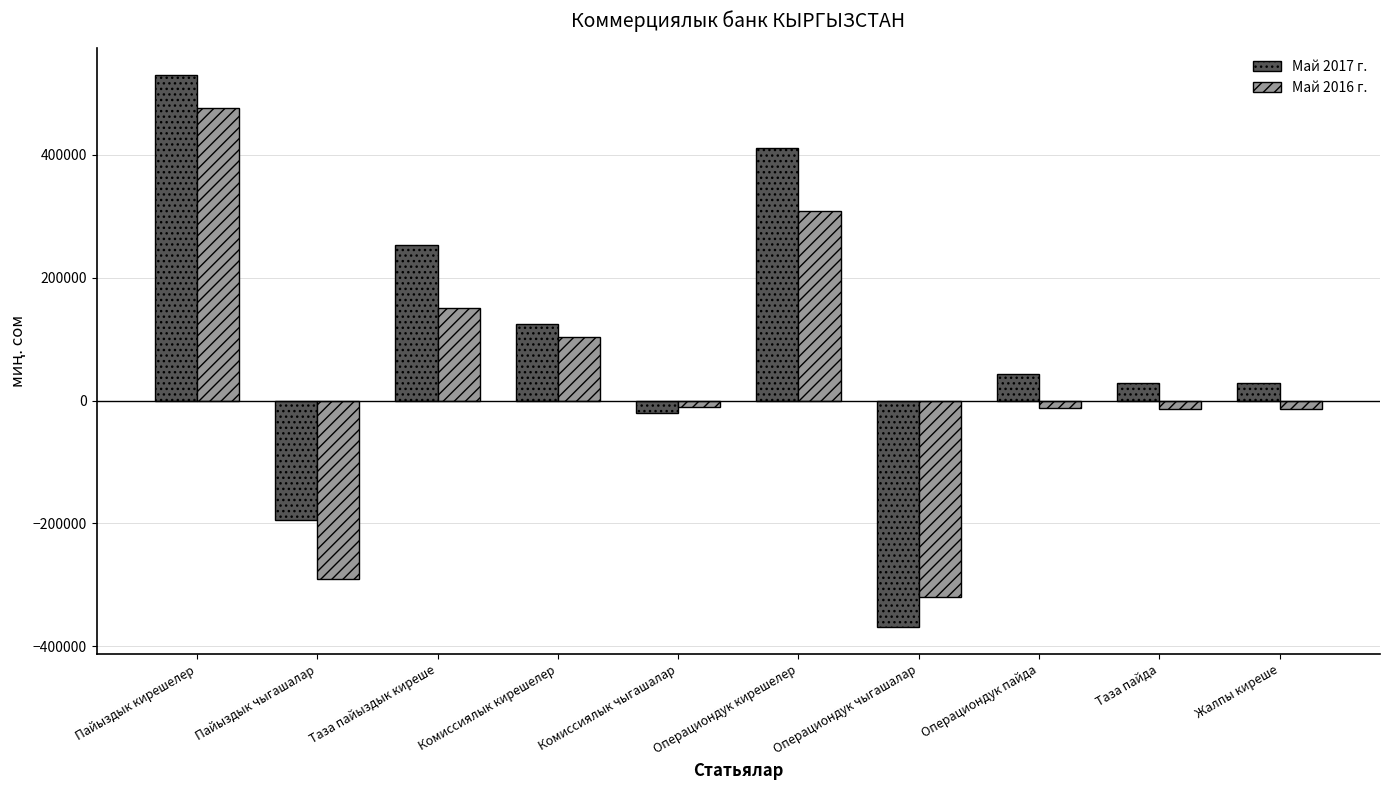

What is the difference between the highest and lowest values at Операциондук пайда?

55034